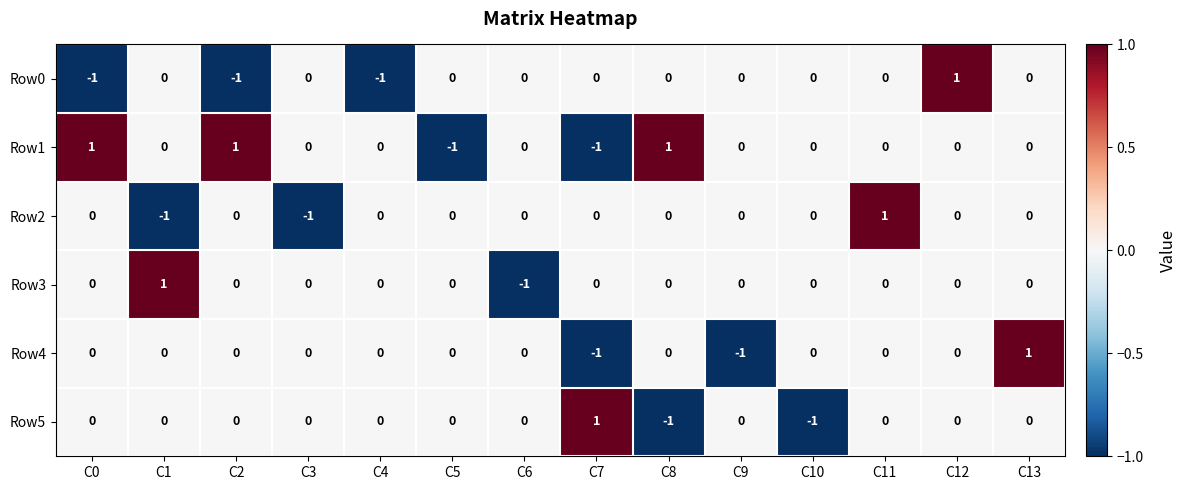

Which category has the highest value in the Row2 series?

C11